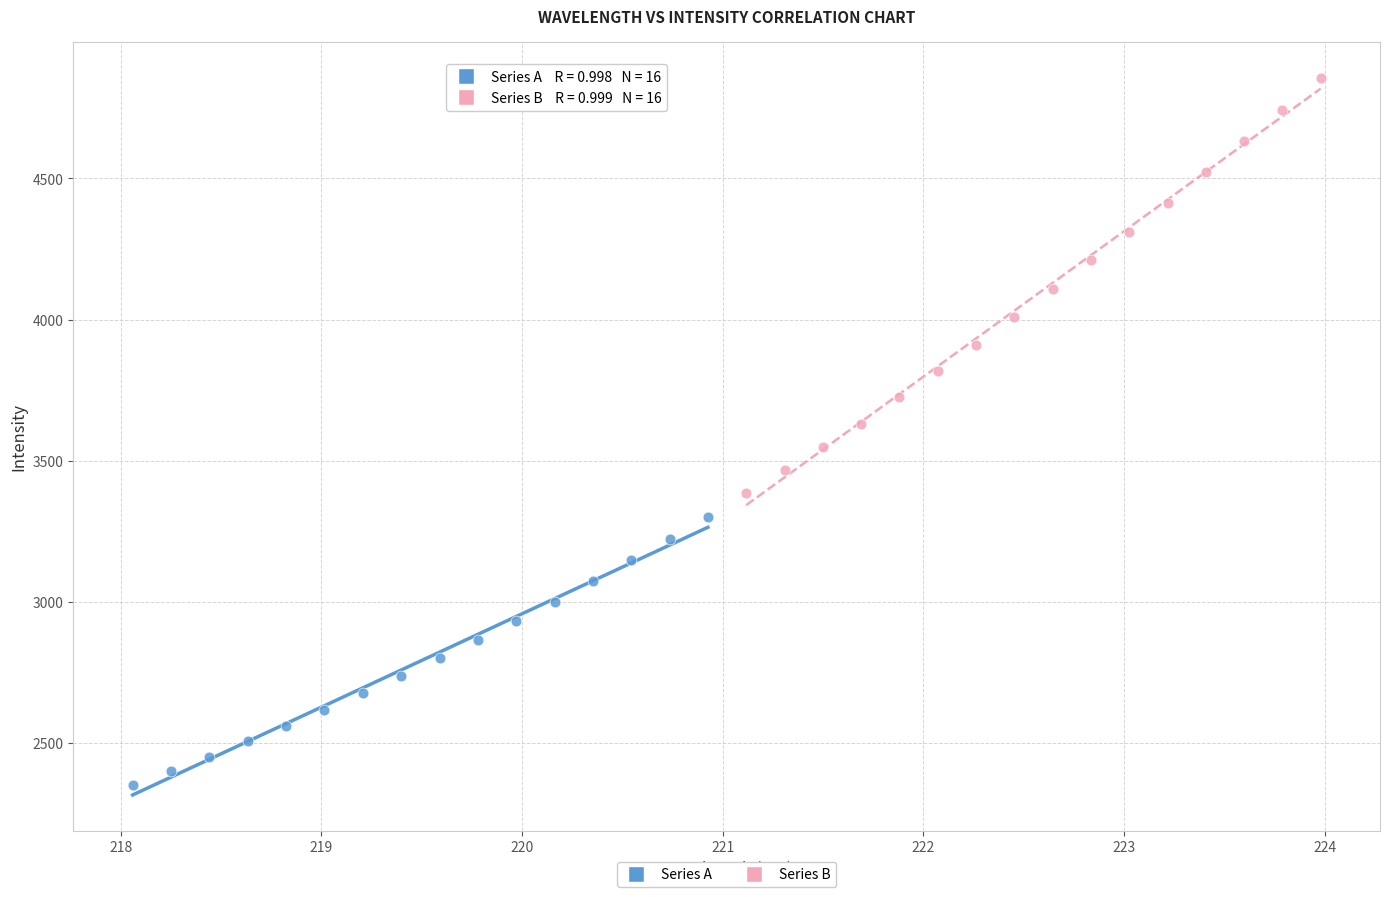

Which series contains the lowest Y value?

Series A